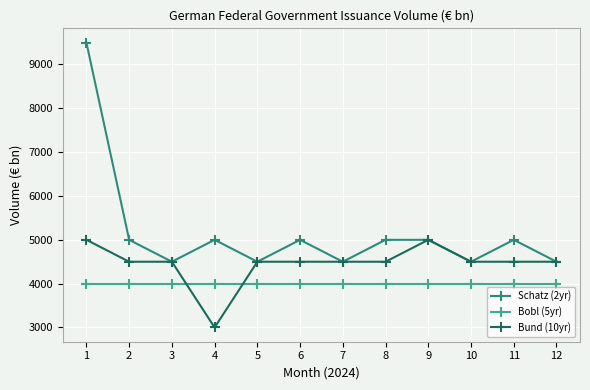

At which label does Schatz (2yr) first exceed 5000?

1